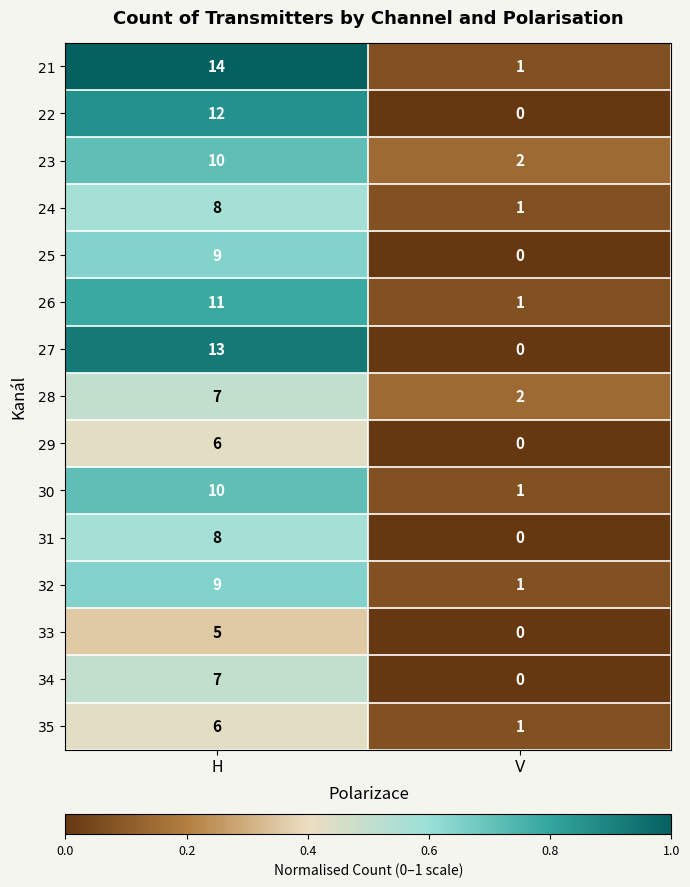

The 31 series shows 8 at H. True or false?

True